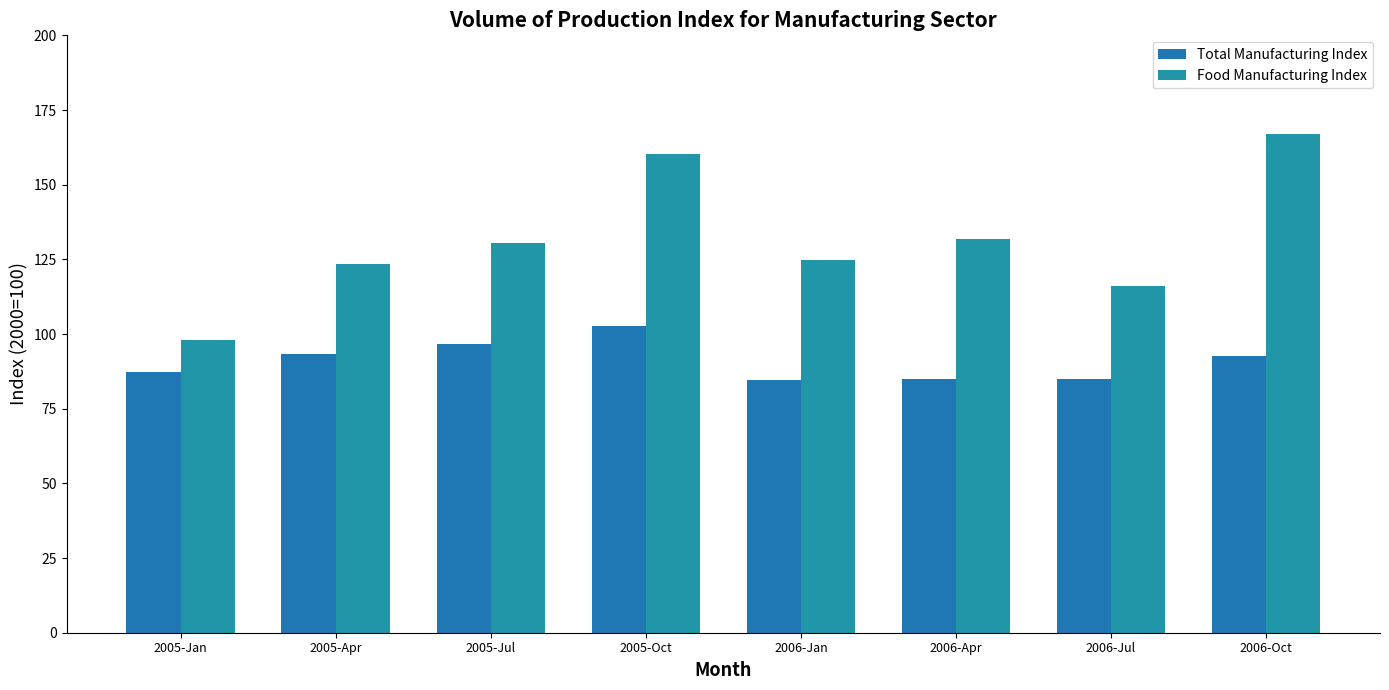

How many data points in Total Manufacturing Index are less than 92?

4